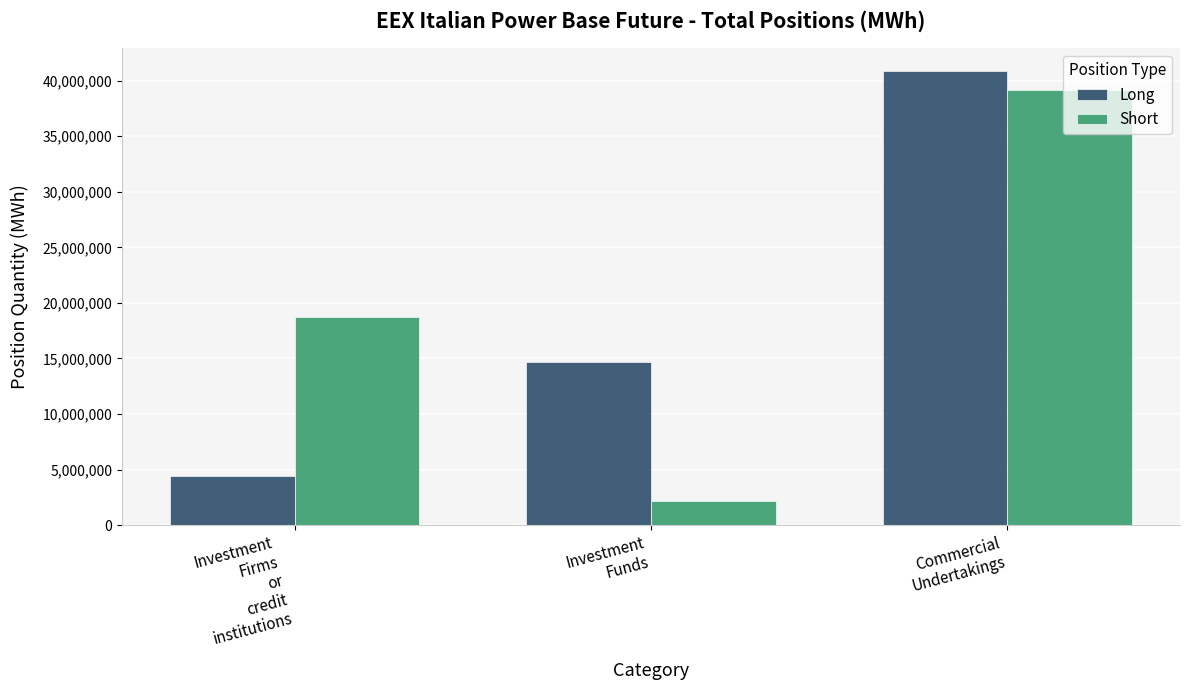

Rank the series at Investment
Firms
or
credit
institutions from lowest to highest value.

Long, Short